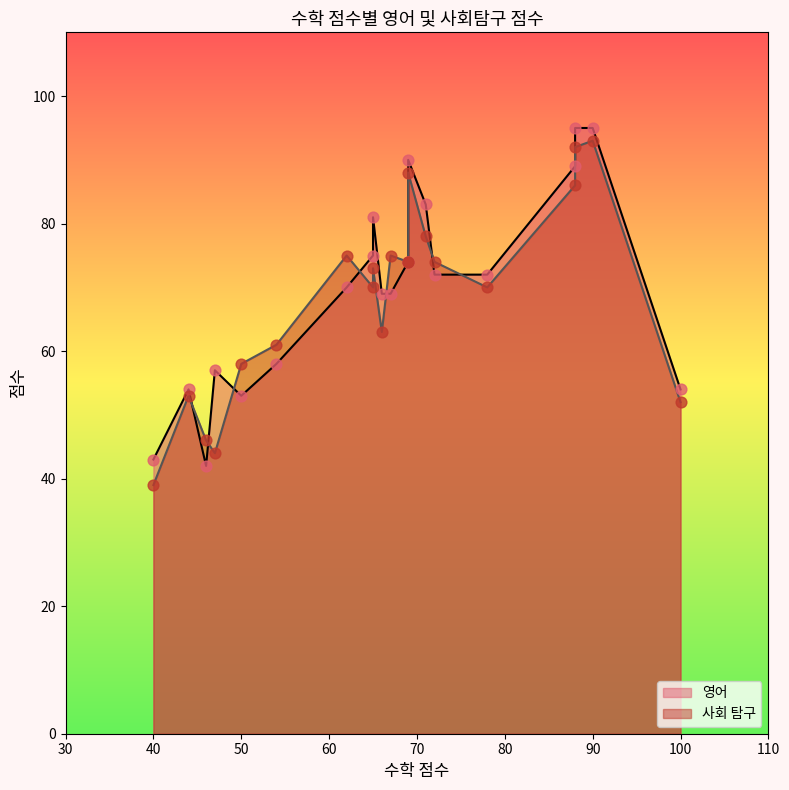

Is the value of 영어 at 54 greater than the value of 사회 탐구 at 62?

No